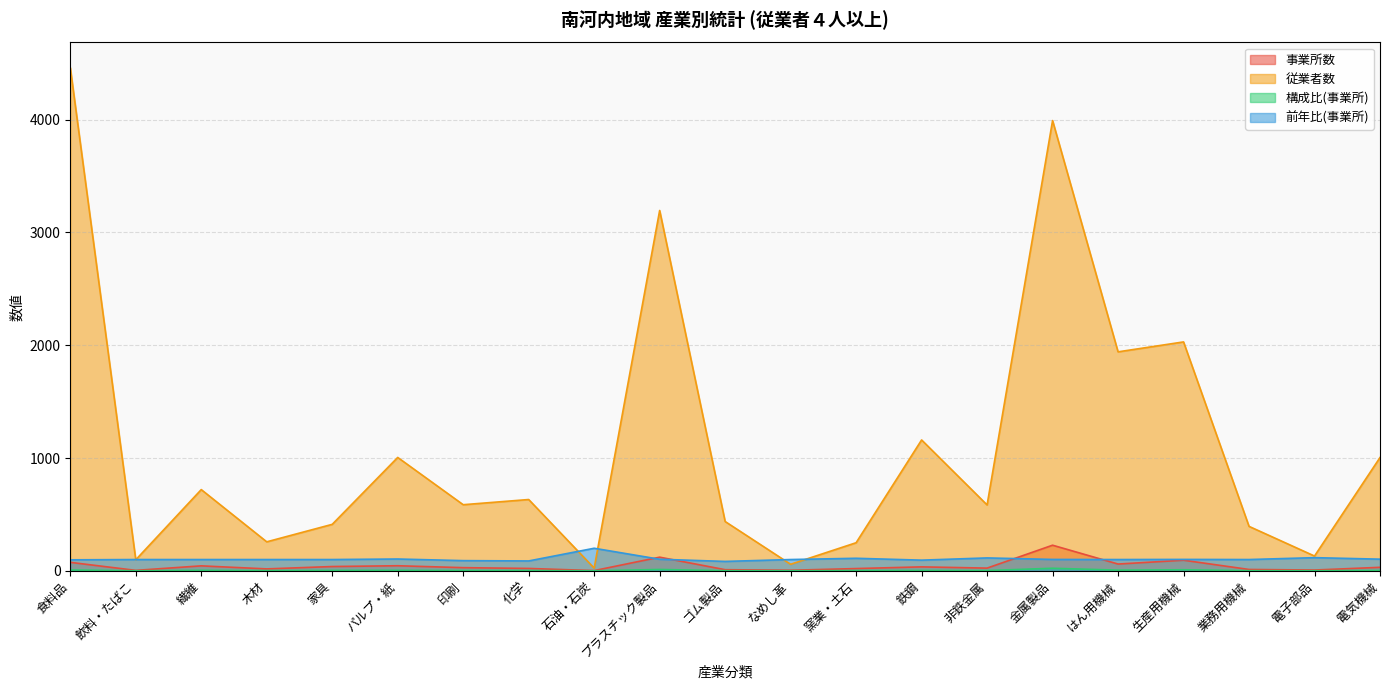

What is the difference between the second highest and minimum values in the 従業者数 series?

3967.0